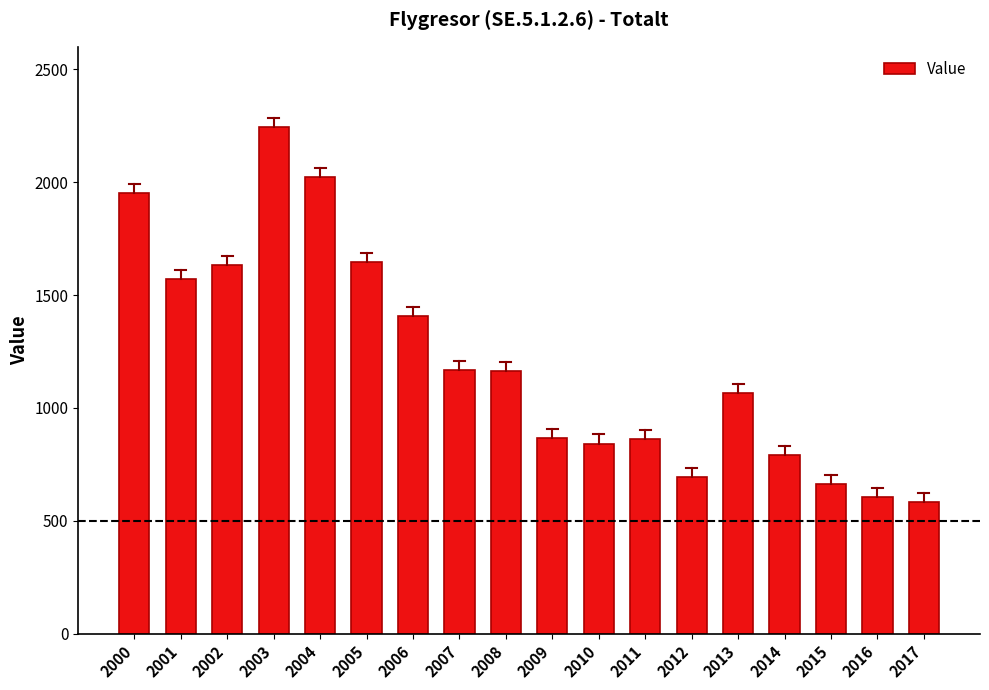

What is the sum of all values?

21775